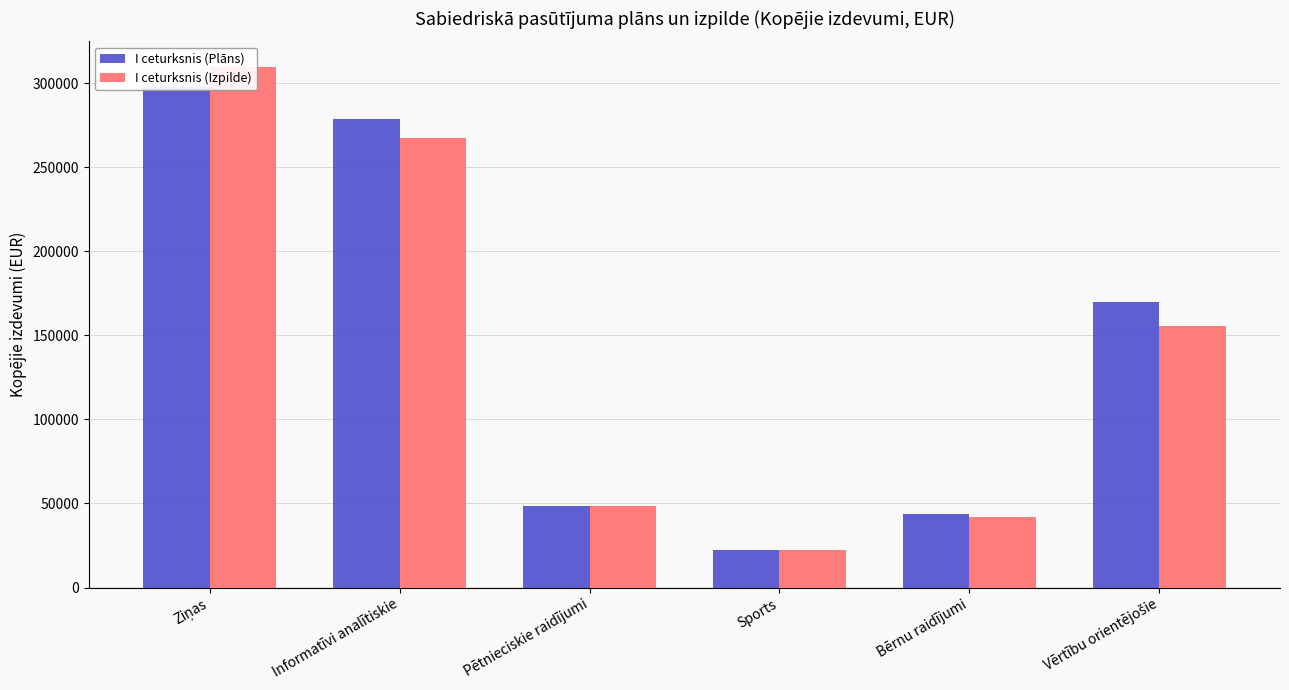

Is it true that I ceturksnis (Izpilde) equals 24328 at Pētnieciskie raidījumi?

False